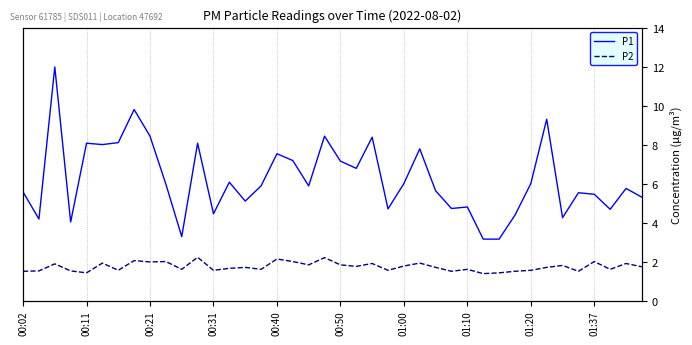

What are all the series names shown in the legend?

P1, P2